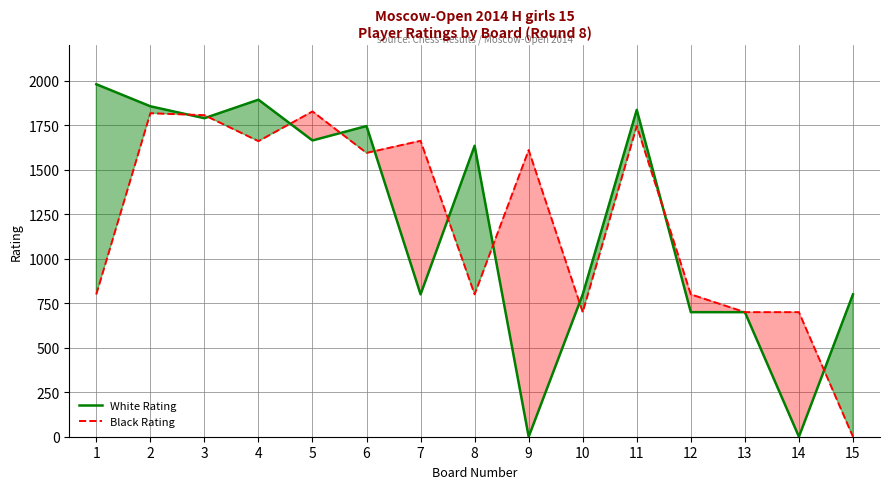

Which category has the lowest value across all series?

9